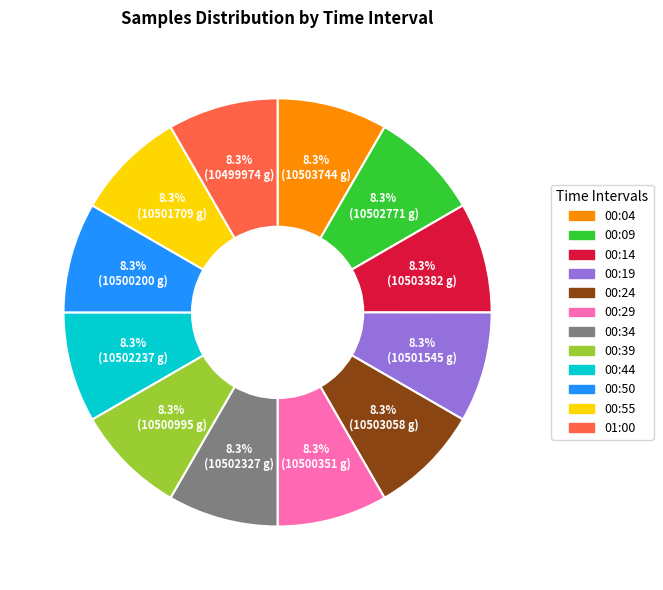

Combined, do 00:24 and 00:14 account for over 50%?

No